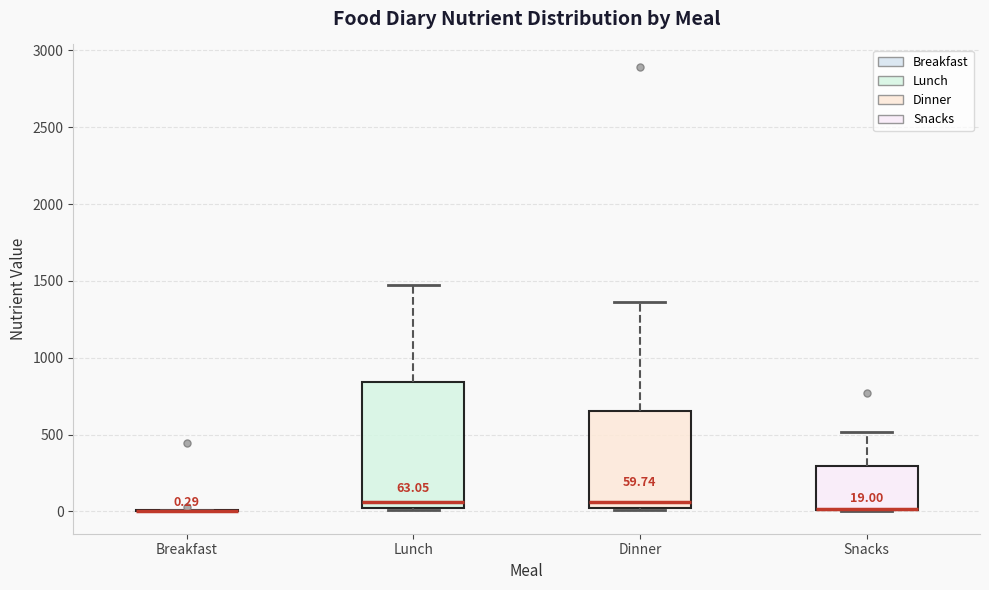

Comparing the boxes themselves (not the whiskers), which one is the tallest?

Lunch